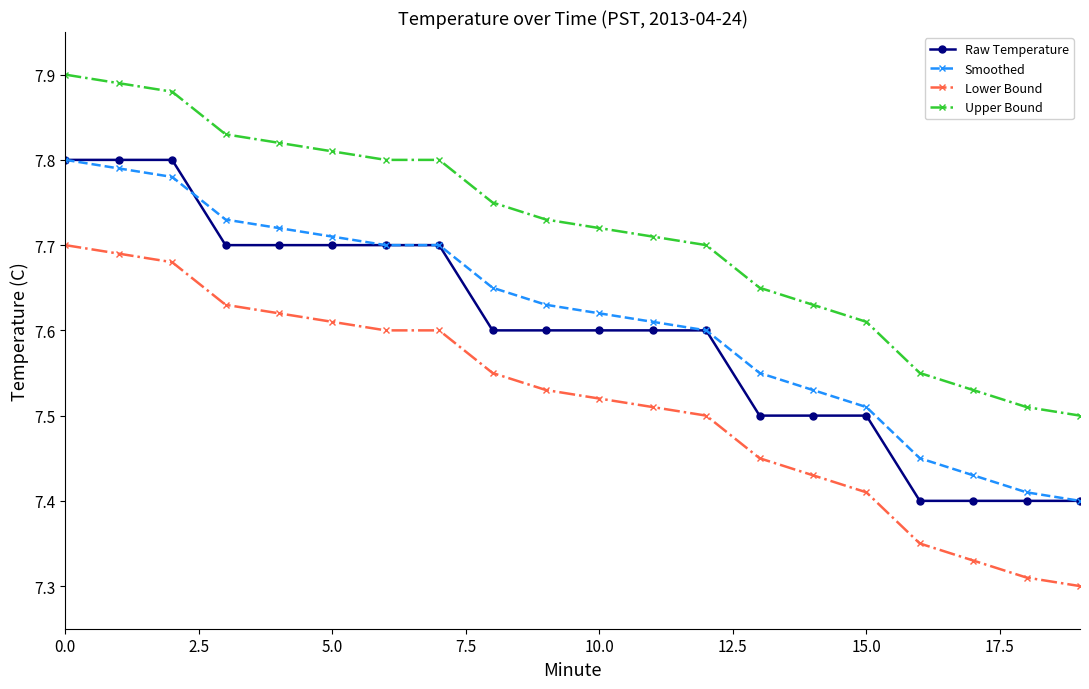

At how many categories does at least one series exceed 7?

20